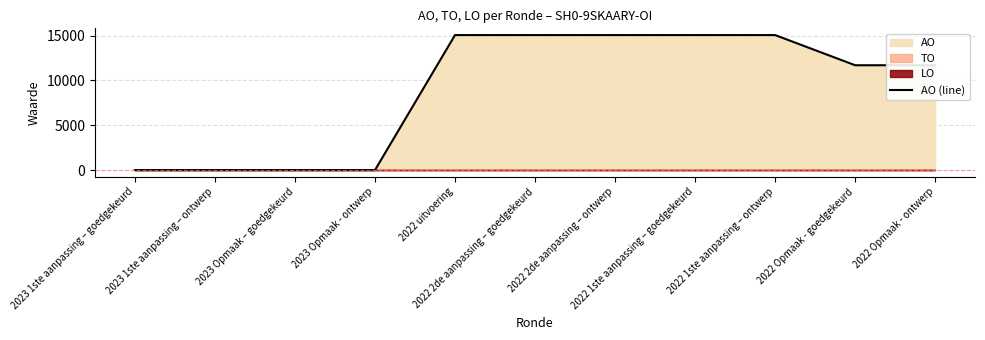

The chart shows a value of 10338 at 2022 2de aanpassing – ontwerp. True or false?

False